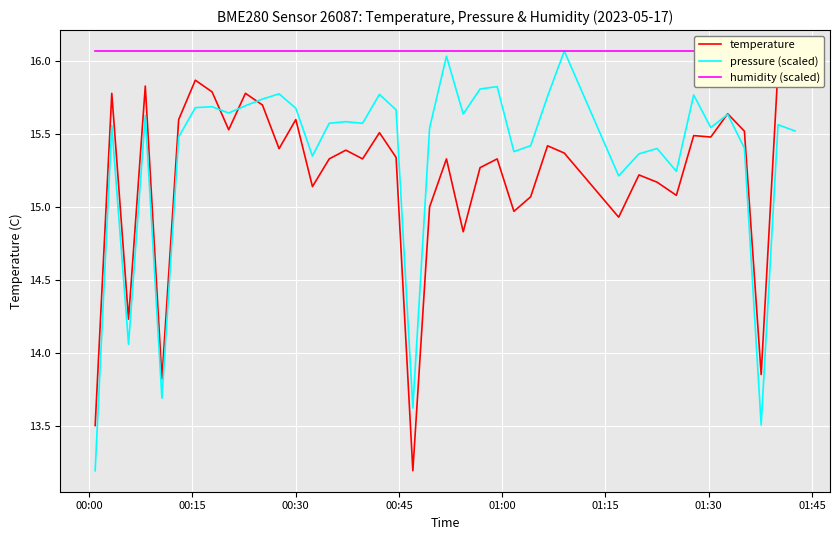

True or false: humidity (scaled) and temperature intersect in this chart.

False